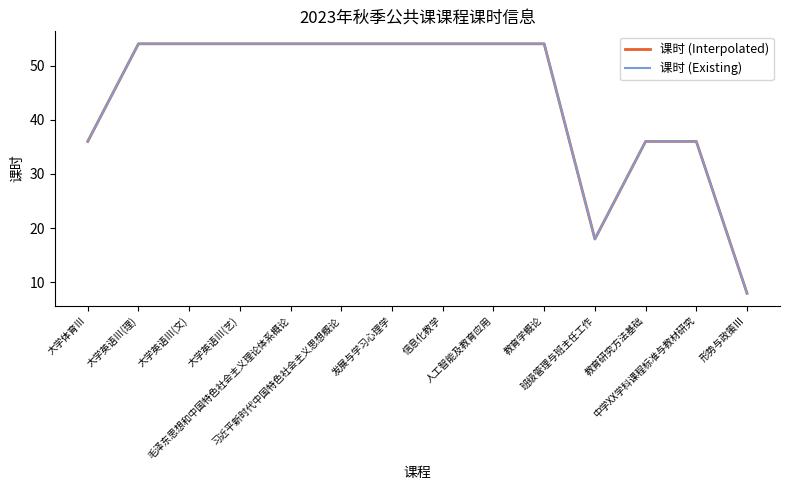

What is the value of the 课时 (Interpolated) point at the 12th from the left?

36